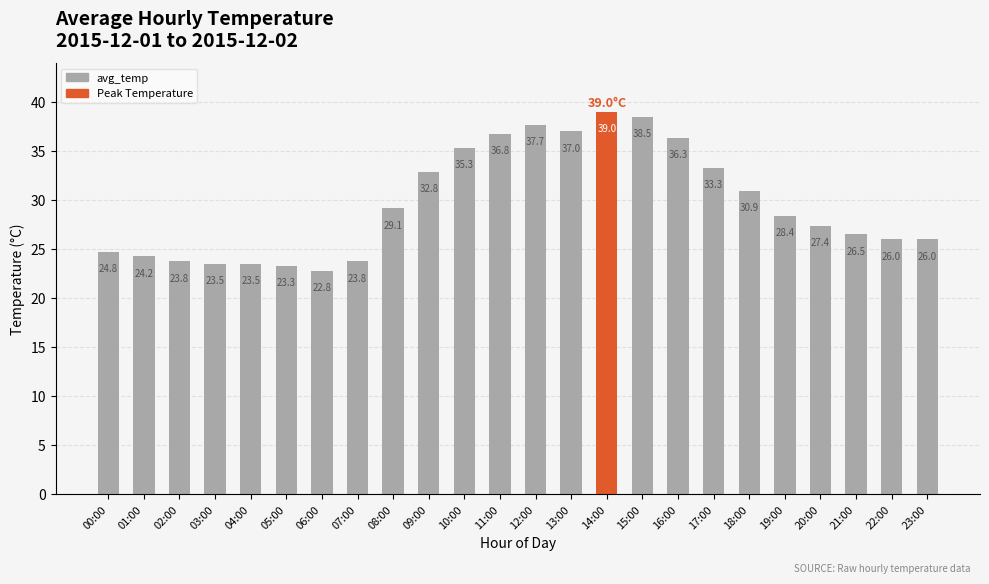

The value at 23:00 is 26.0. True or false?

True